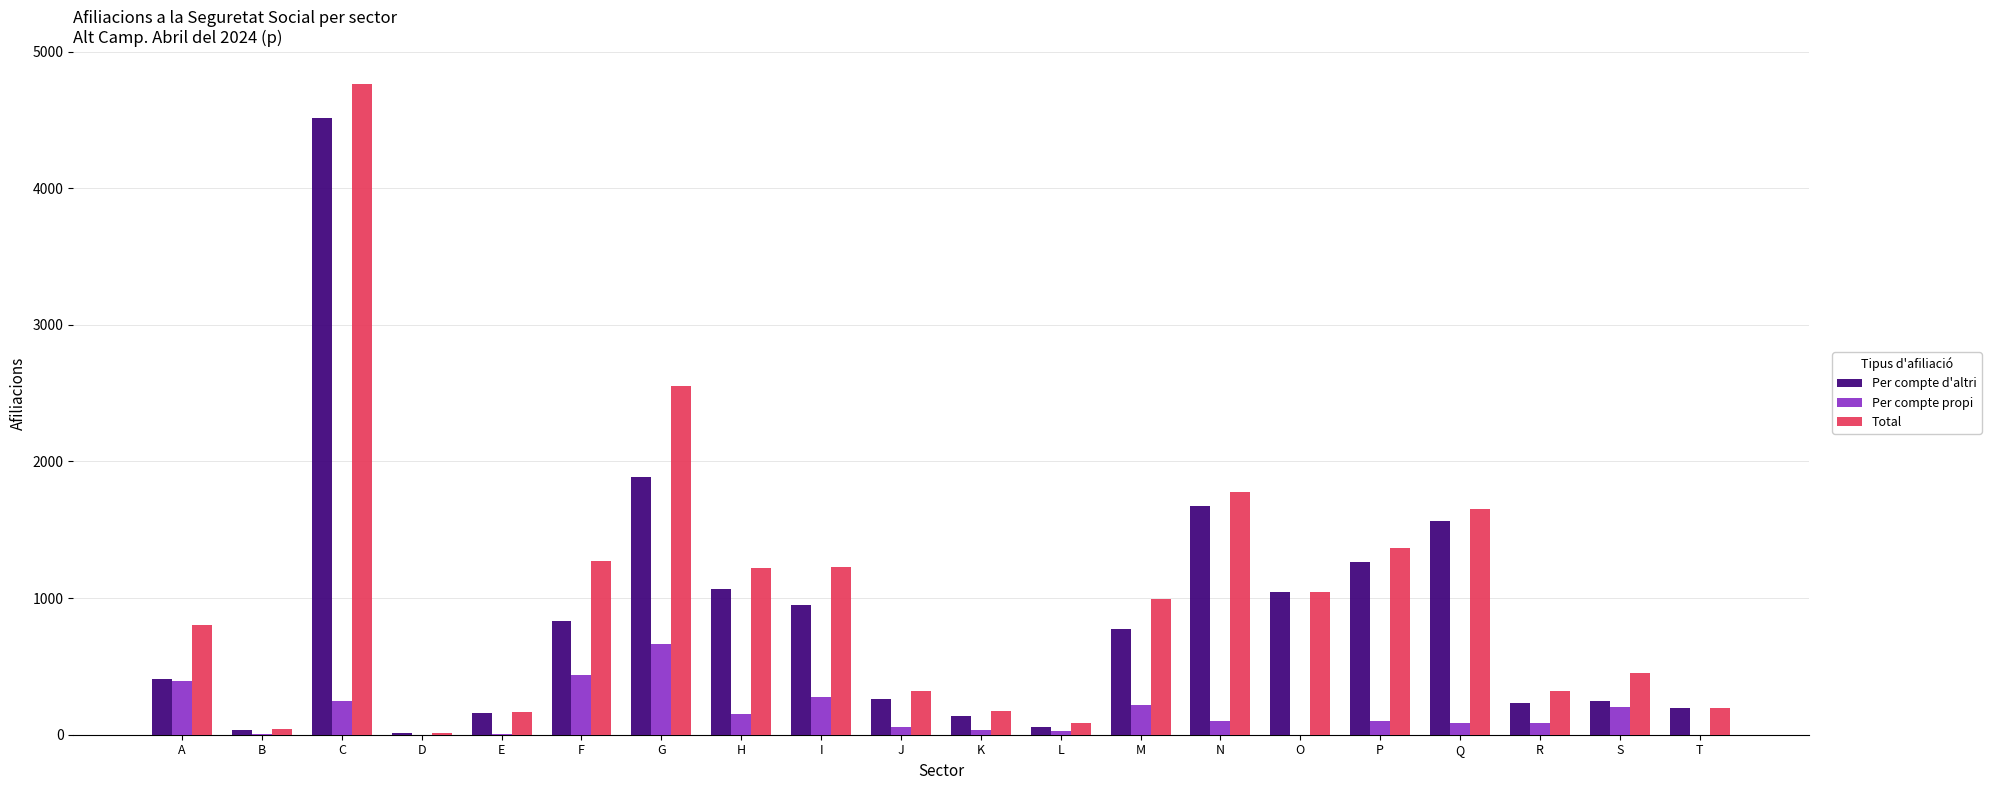

At which label is Total closest to 2387?

G